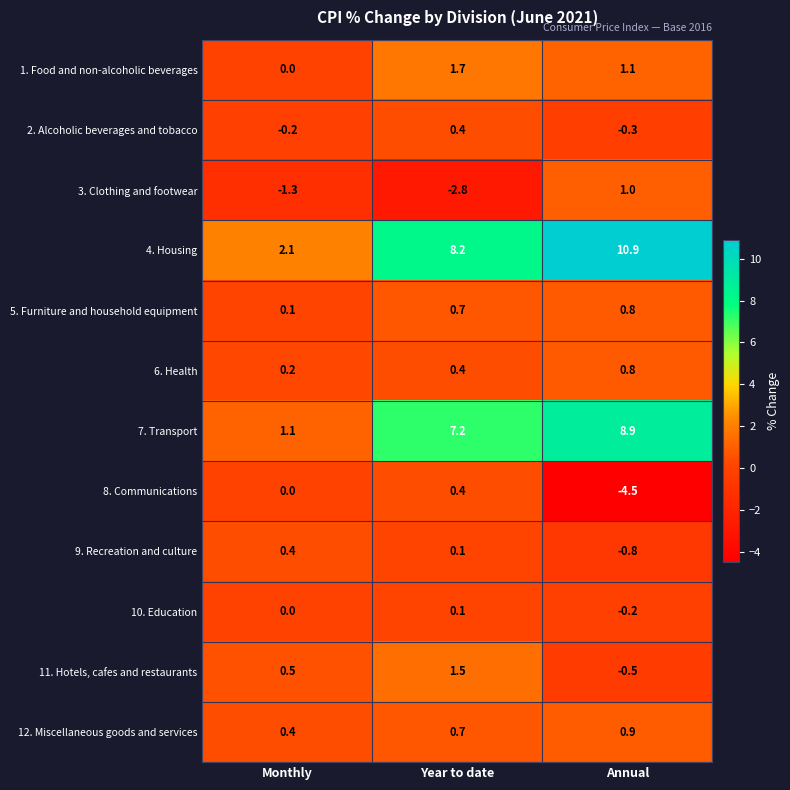

List the labels in order of 12. Miscellaneous goods and services value, smallest first.

Monthly, Year to date, Annual